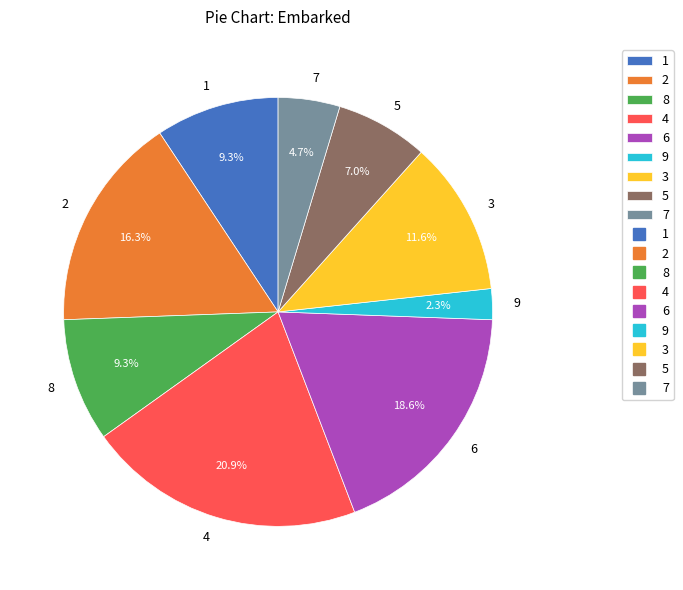

To the nearest percent, what portion does 5 represent?

7%